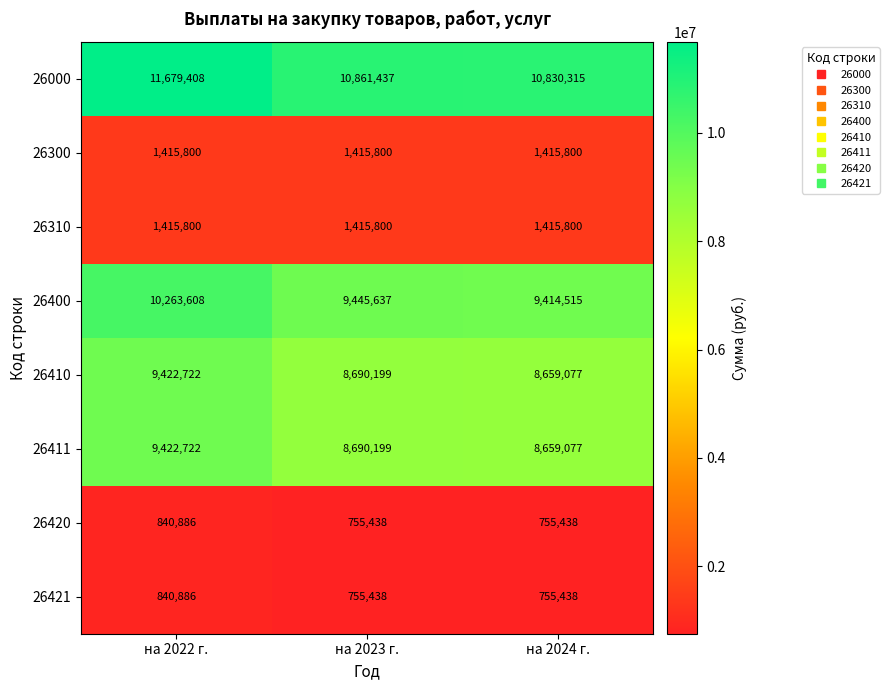

The 26310 series shows 1415800 at на 2024 г.. True or false?

True